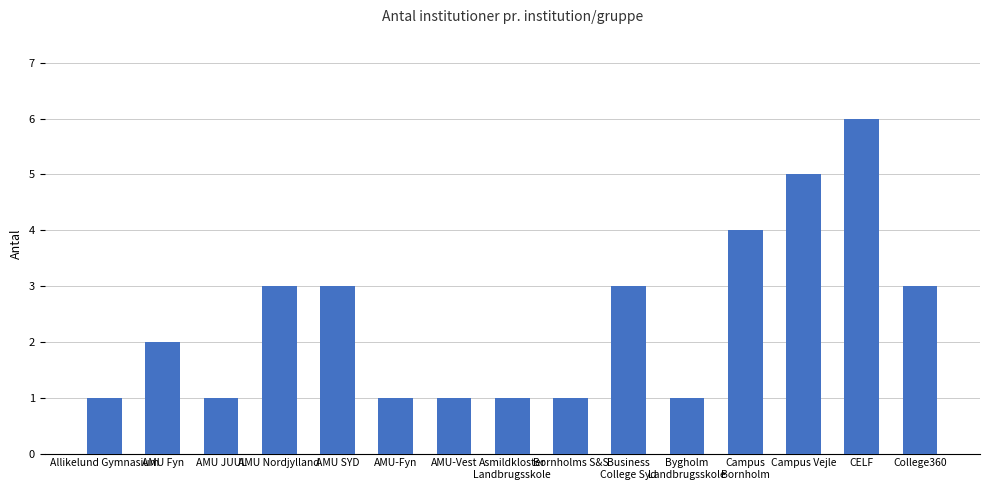

Does the chart contain any negative values?

No